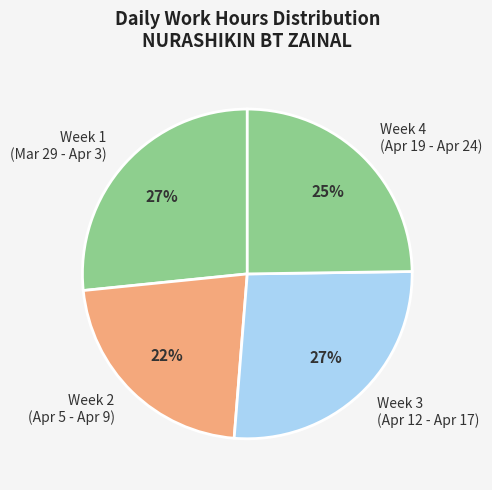

What is the ratio of the value at Week 4 (Apr 19 - Apr 24) to the value at Week 1 (Mar 29 - Apr 3)?

0.9